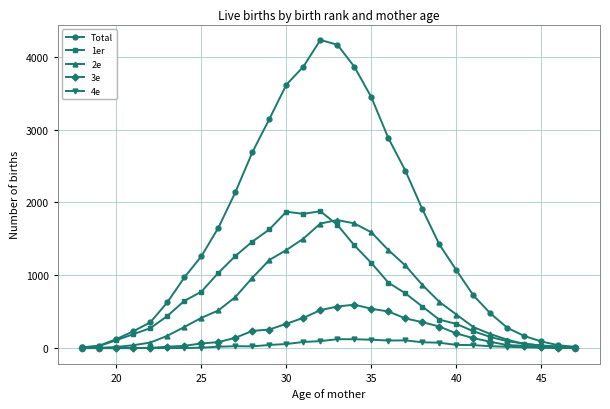

At how many categories does at least one series exceed 2613?

9